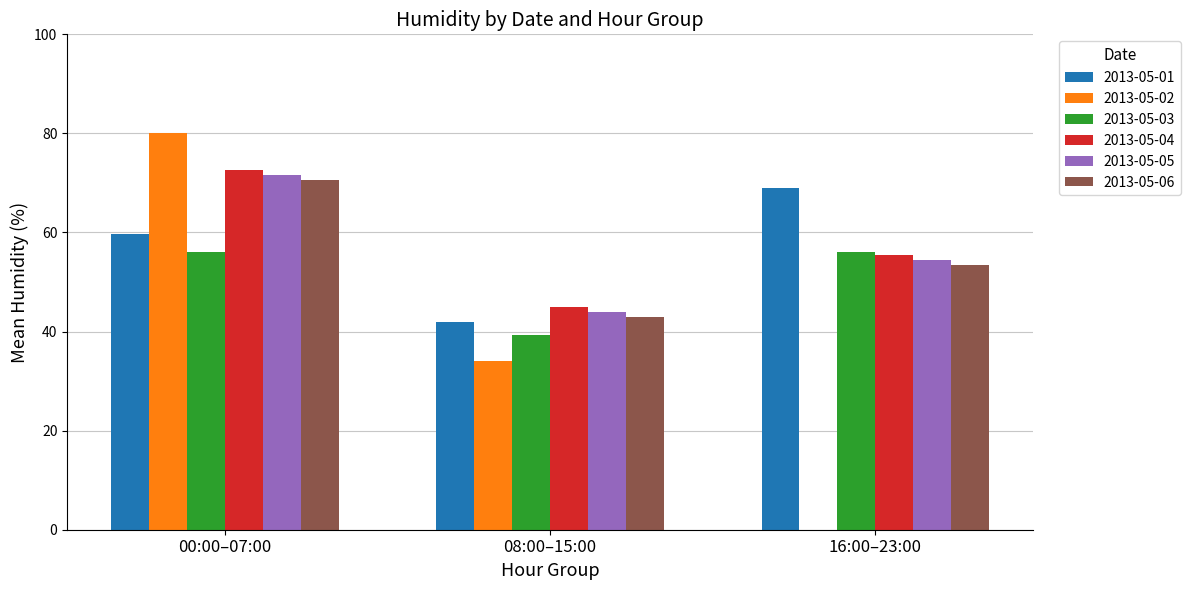

Which category has the highest value in the 2013-05-04 series?

00:00–07:00